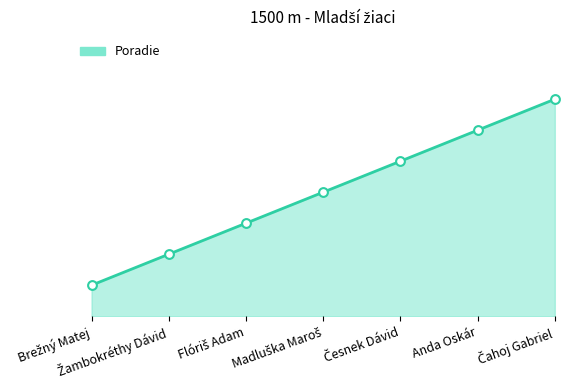

Between Brežný Matej and Česnek Dávid, which is larger?

Česnek Dávid